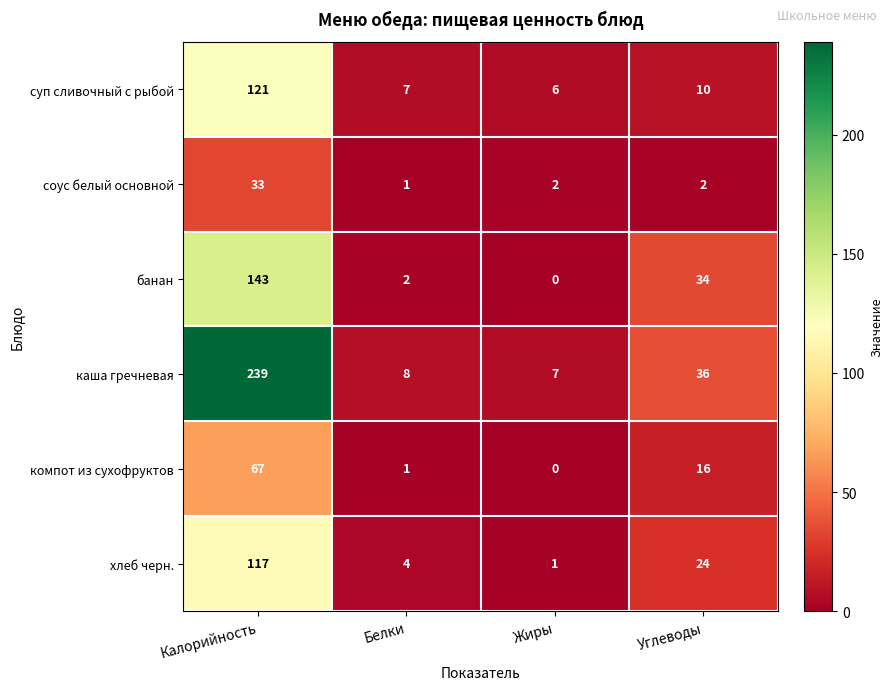

Where does the банан series first go above 34?

Калорийность